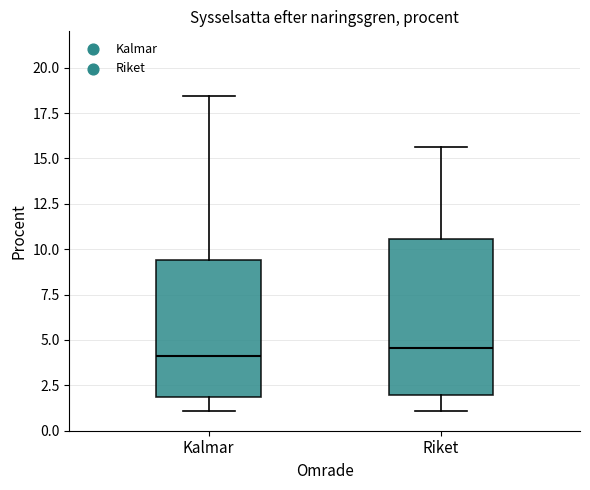

Which box is the tallest, from its lower edge to its upper edge?

Riket